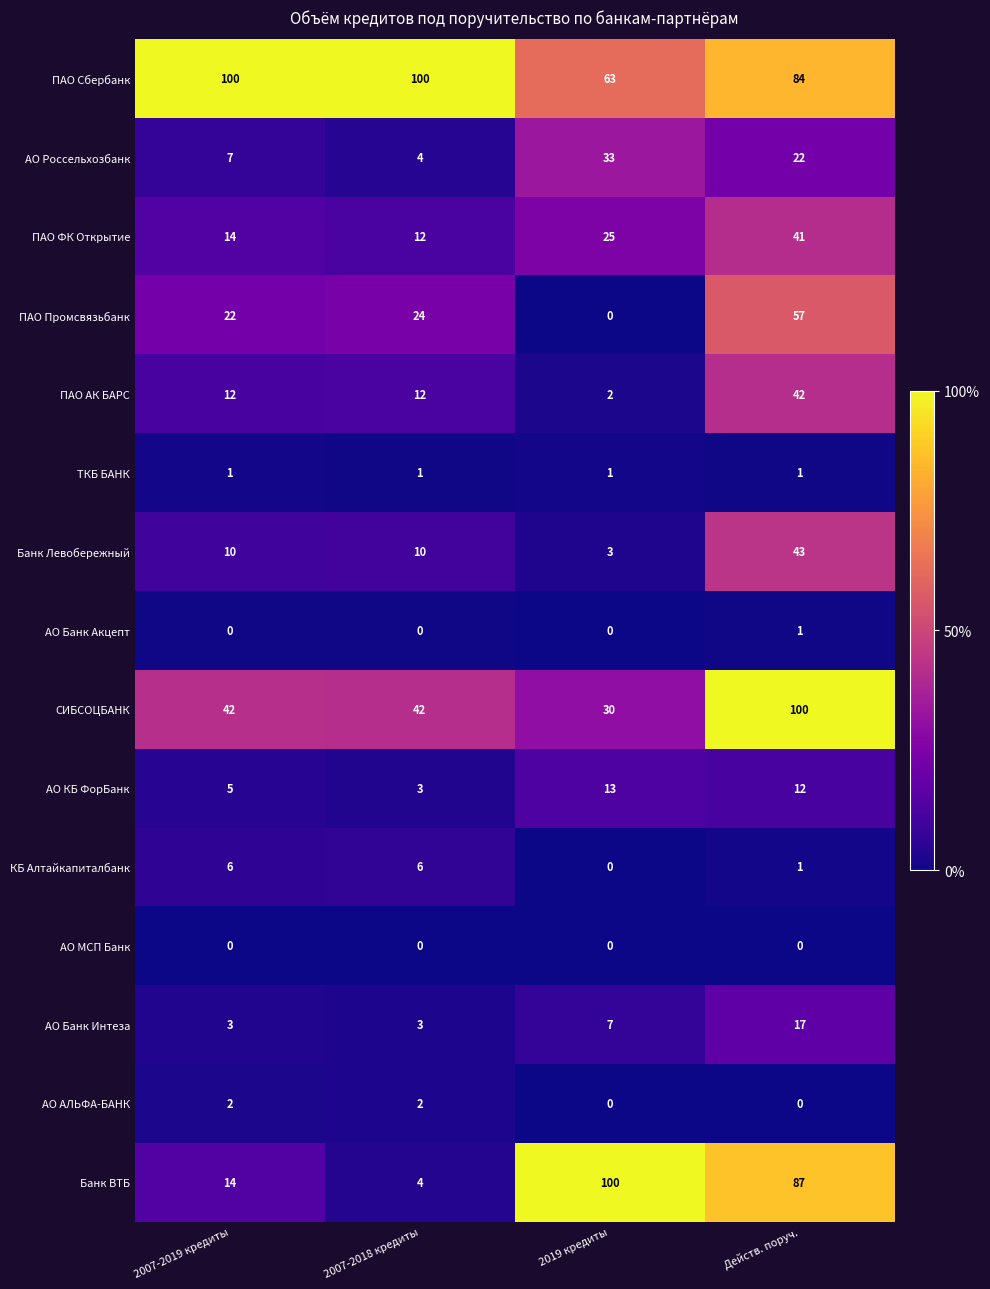

The АО КБ ФорБанк series shows 2 at 2007-2018 кредиты. True or false?

False